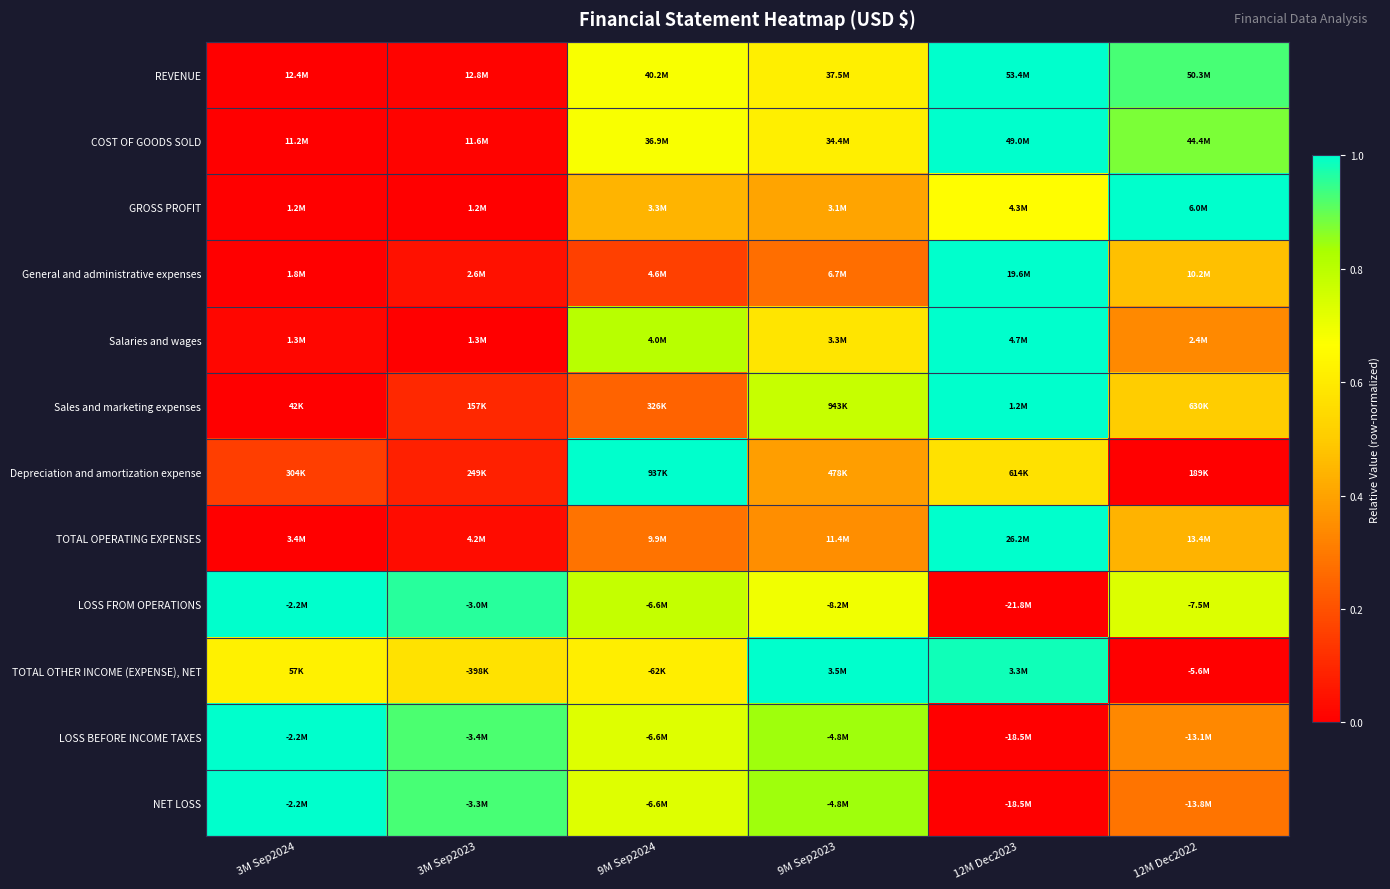

Between 3M Sep2024 and 12M Dec2022, which is larger?

12M Dec2022